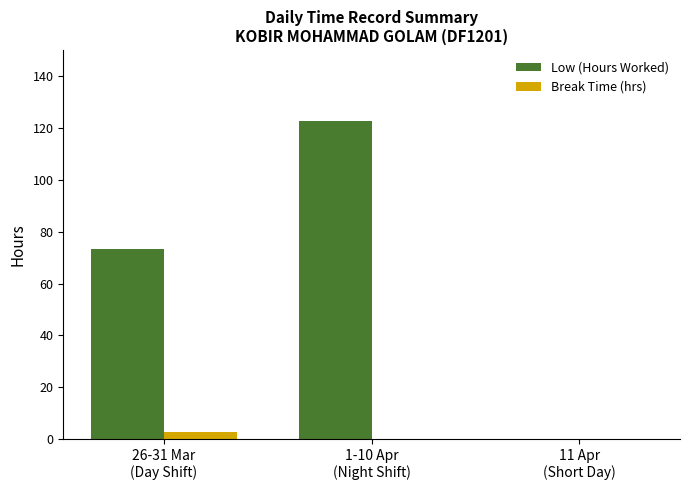

Count the number of categories in the chart.

3